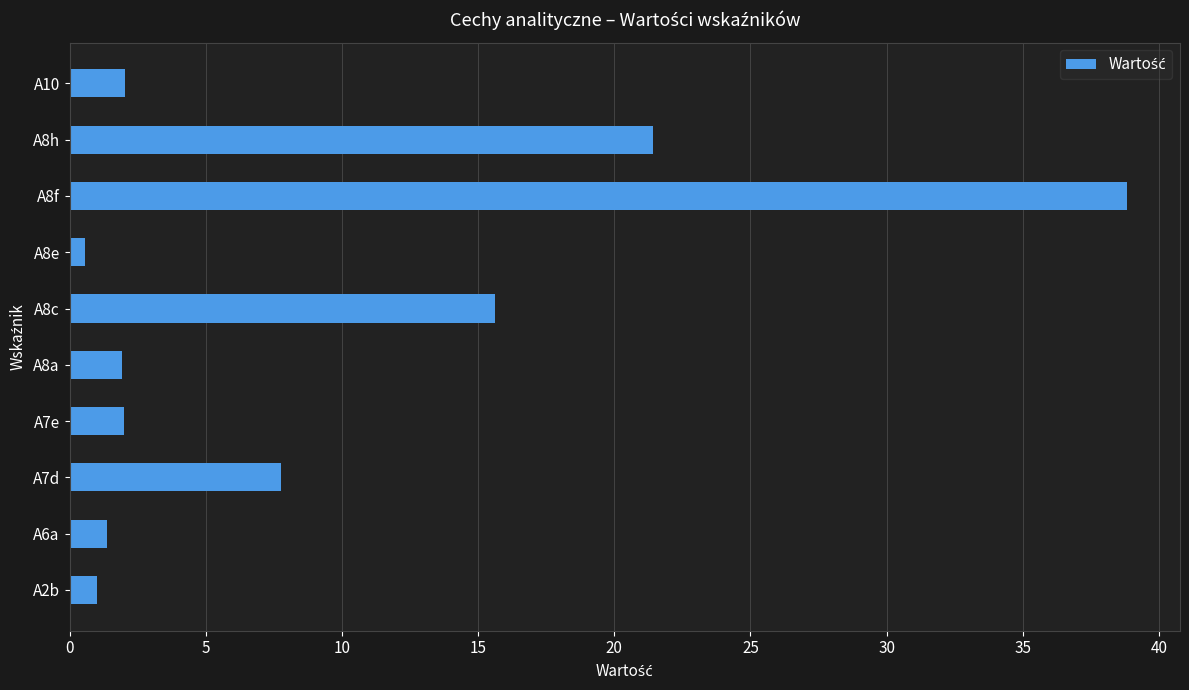

What is the sum of the values at A6a and A8c?

17.0